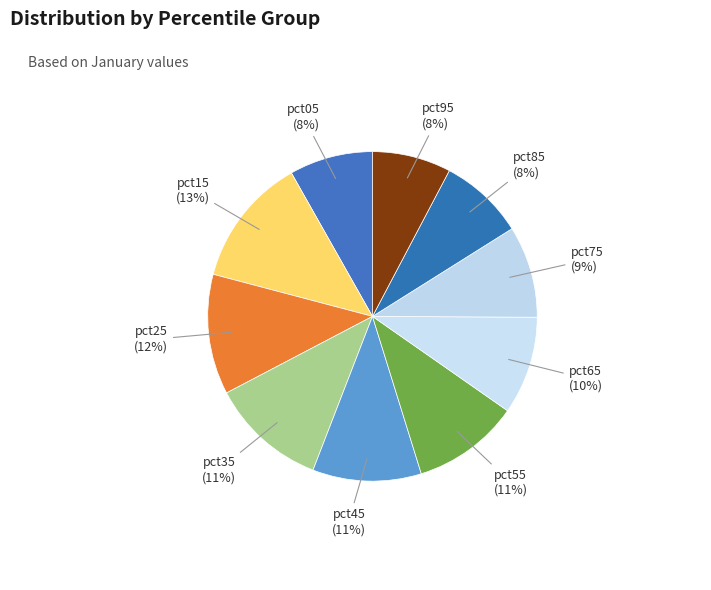

Is there a majority slice in this chart?

No